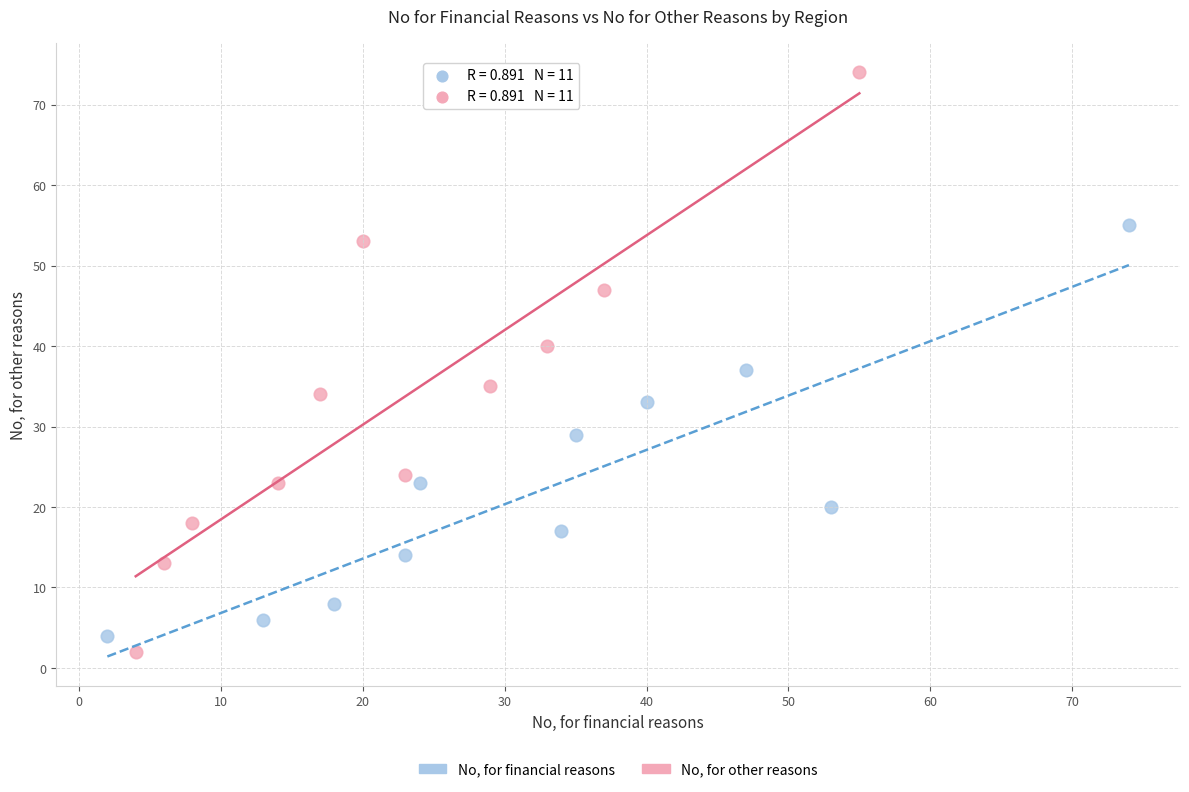

Which series has the widest spread of Y values?

No, for other reasons